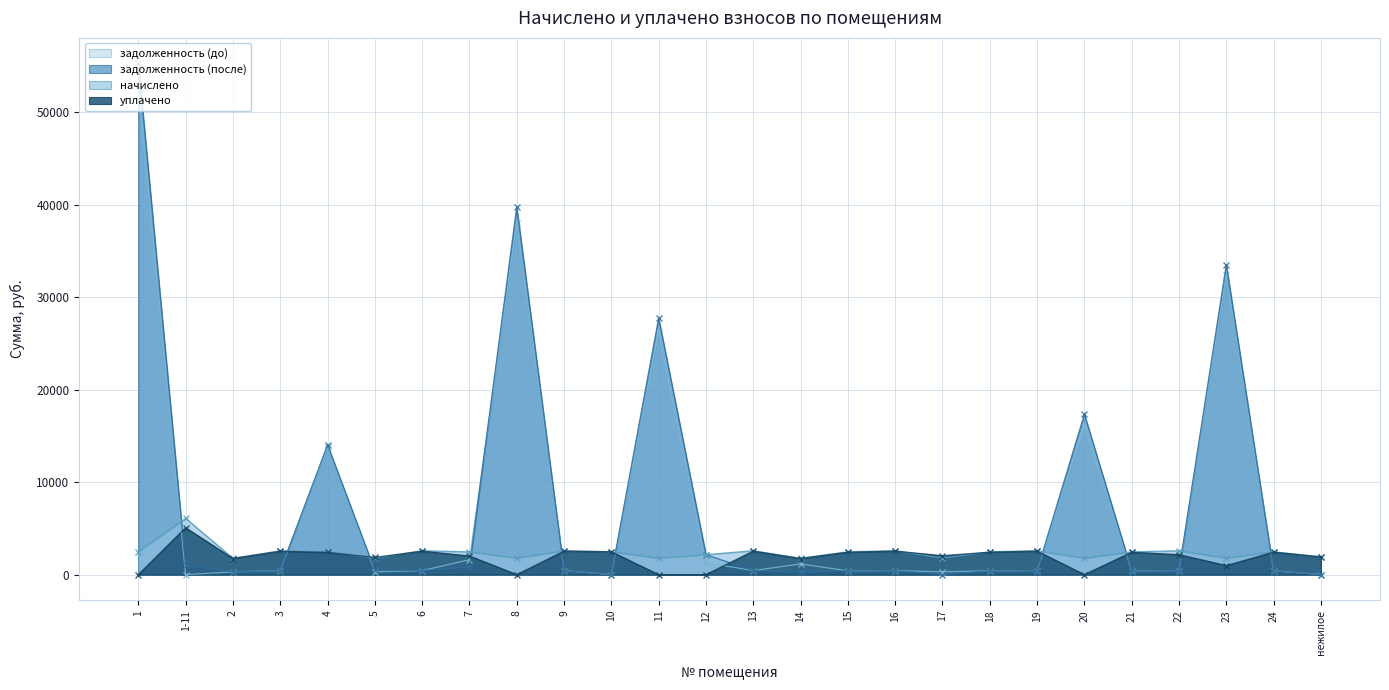

Reading left to right, extract all data points from this chart.

задолженность (до): 52887.5	0.0	295.0	428.9	13759.2	297.3	429.7	1610.6	38020.9	430.2	0.0	26229.1	1296.7	430.2	1154.6	410.9	430.9	296.4	410.9	430.2	16052.0	410.3	430.9	32409.1	411.6	7.2
задолженность (после): 55250.3	1014.3	295.0	428.9	14025.7	453.2	430.1	831.7	39737.3	430.2	0.0	27722.8	2161.2	430.2	295.0	410.9	430.9	0.0	410.9	430.2	17331.8	410.3	430.9	33480.8	411.6	0.0
начислено: 2473.5	6085.9	1770.2	2573.4	2477.5	1770.2	2581.4	2465.5	1778.2	2581.4	2469.5	1774.2	2161.2	2581.4	1770.2	2465.5	2585.4	1778.2	2465.5	2581.4	1774.2	2461.6	2585.4	1778.2	2469.5	1918.1
уплачено: 0.0	5071.6	1740.1	2529.6	2400.0	1861.3	2537.1	2012.7	0.0	2537.5	2469.5	0.0	0.0	2537.5	1740.1	2423.6	2541.4	2044.3	2423.6	2537.5	0.0	2419.7	2154.5	979.6	2427.5	1918.1